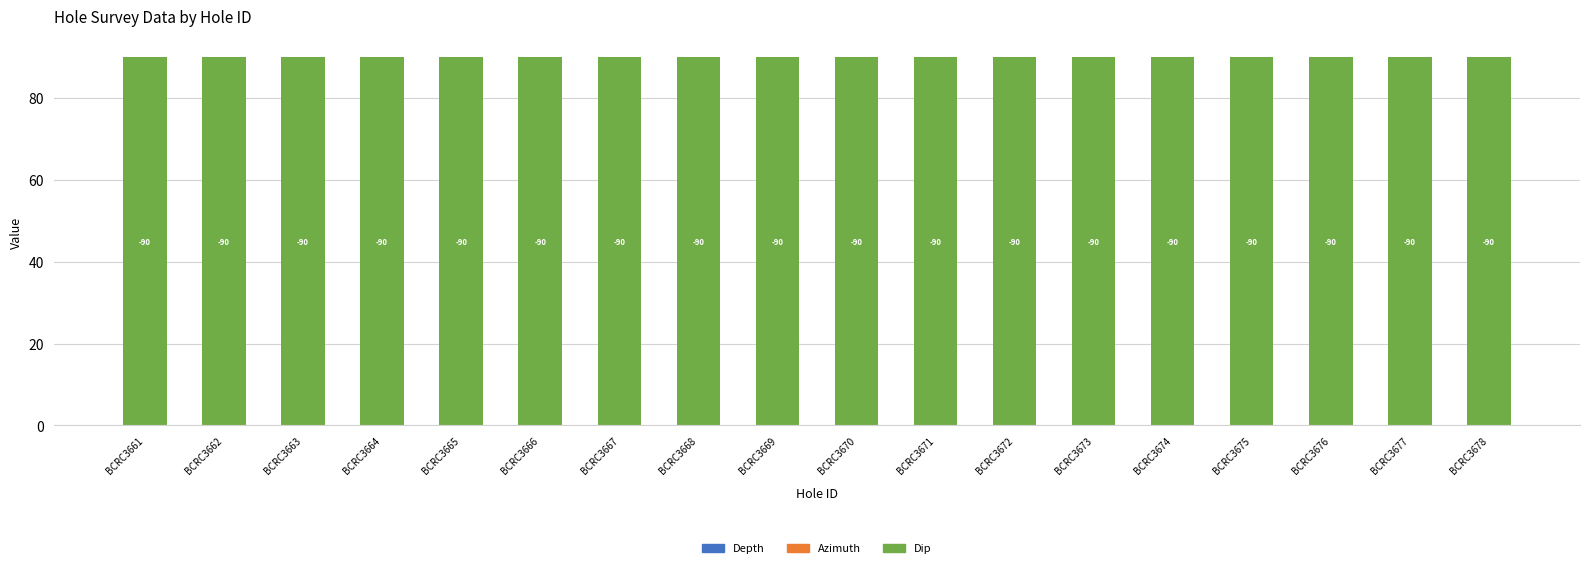

How many bars are there in total?

54